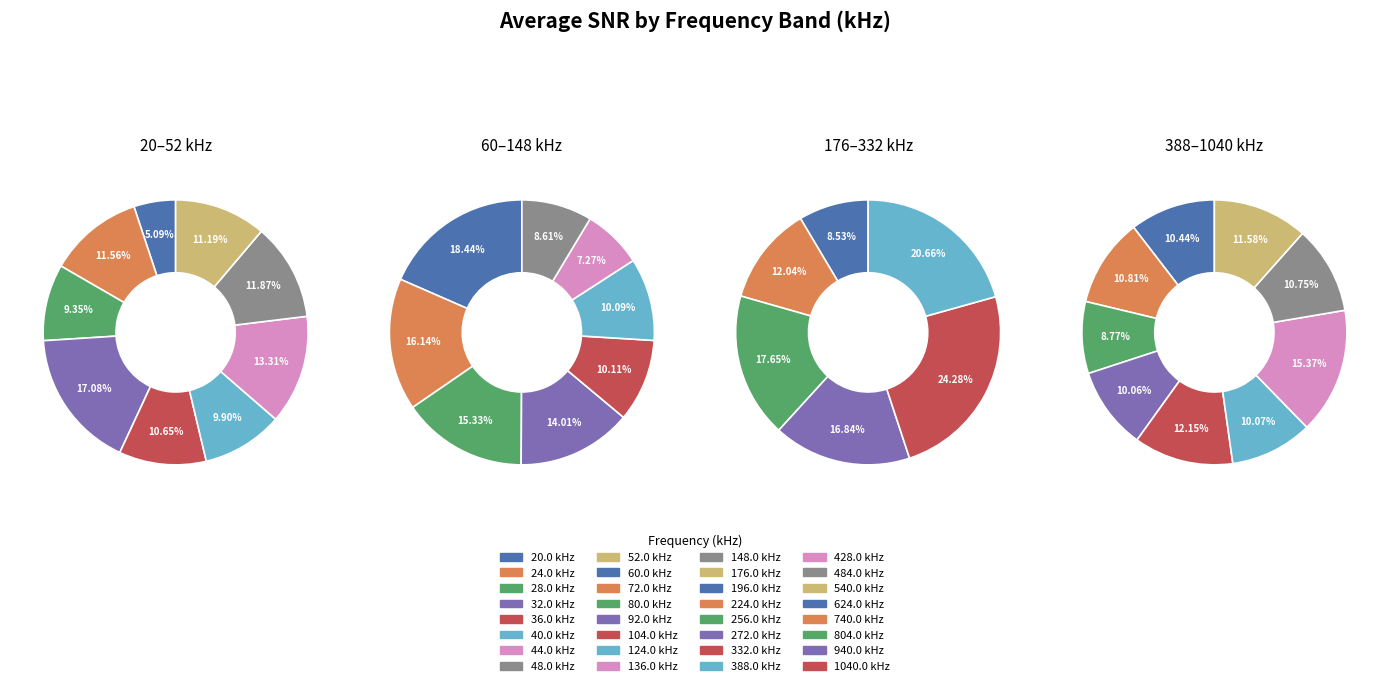

Does 60.0 represent more than half of the total?

No